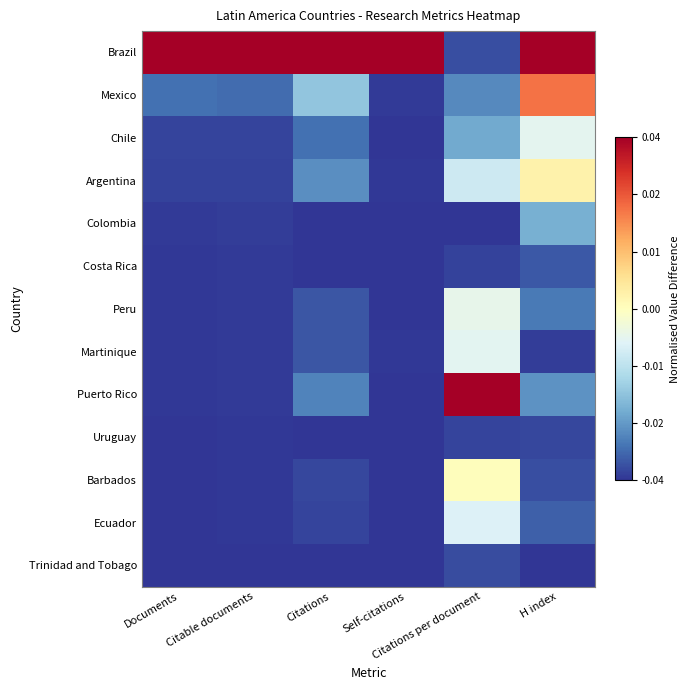

Which series has the largest total across all categories?

Brazil